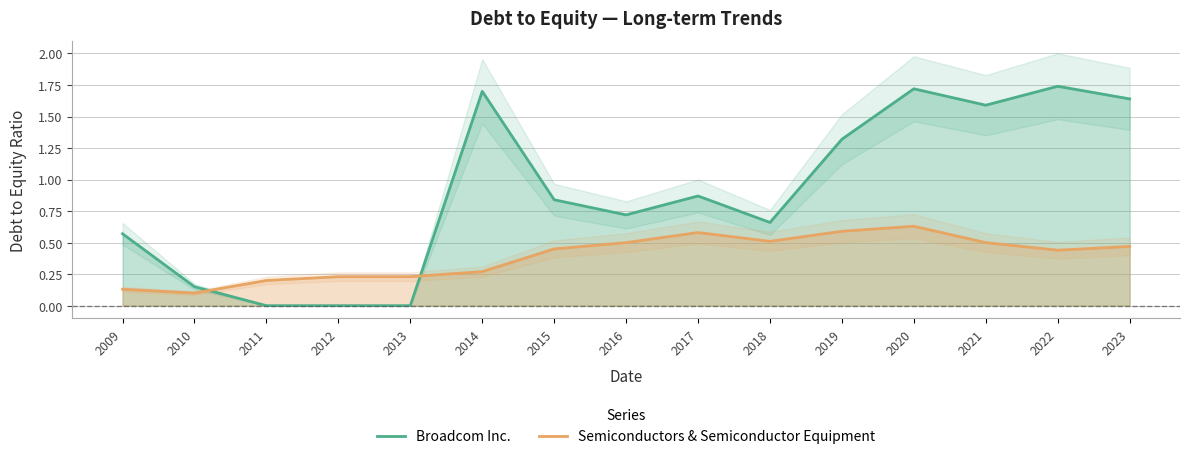

What is the difference between the highest and lowest values at 2014?

1.4